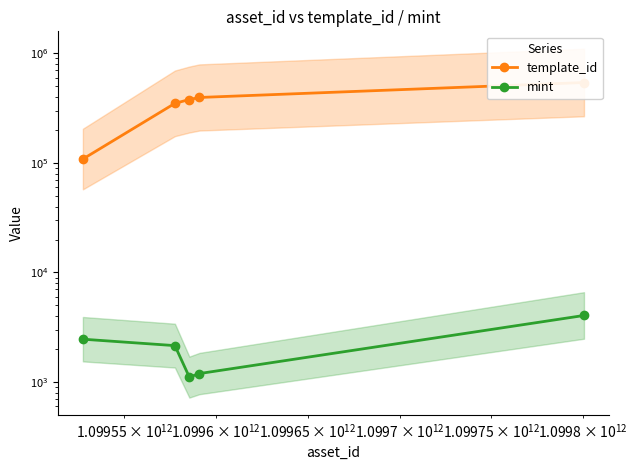

Is the value of template_id at $\mathdefault{10^{12}}$ greater than the value of mint at $\mathdefault{10^{12}}$?

Yes